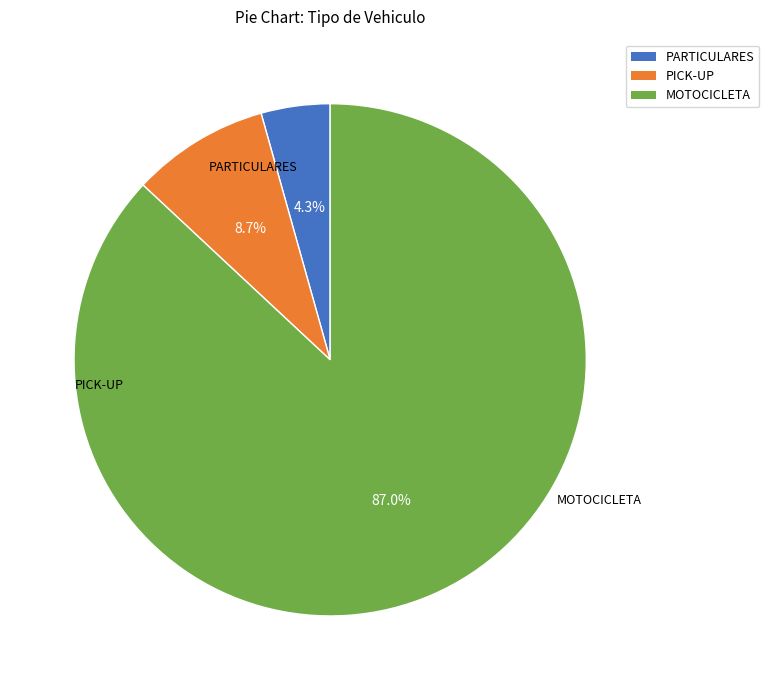

To the nearest percent, what portion does MOTOCICLETA represent?

87%